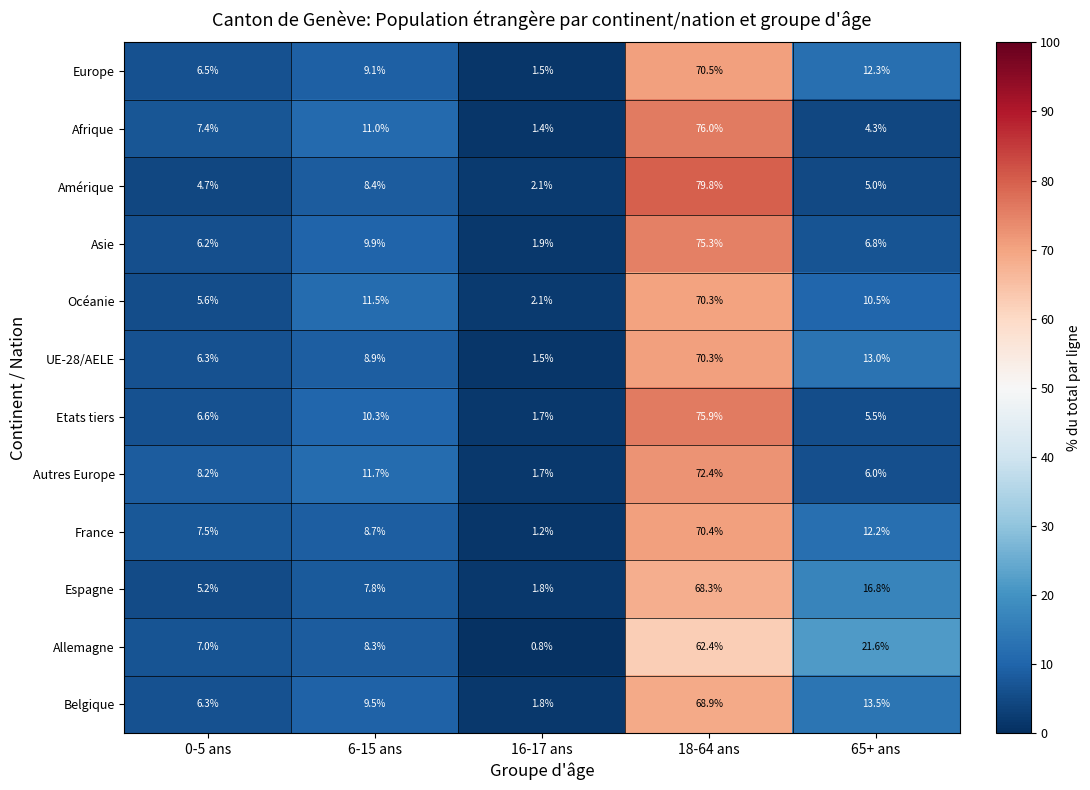

What is the approximate value of Amérique at 65+ ans?

5.0